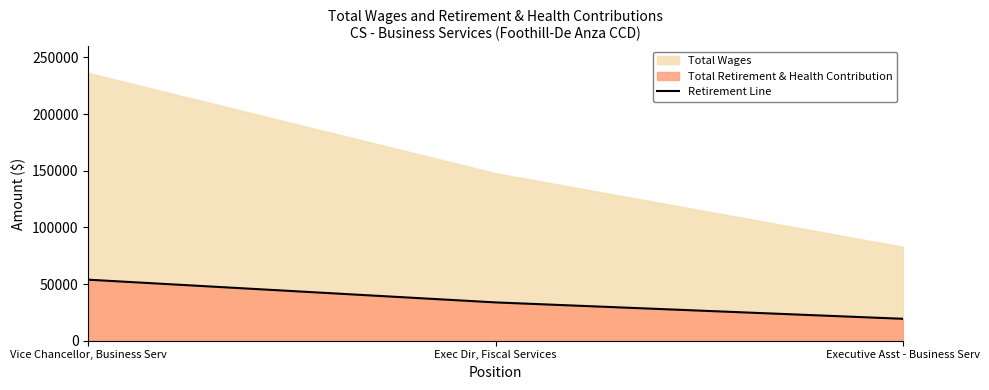

Count the number of categories in the chart.

3